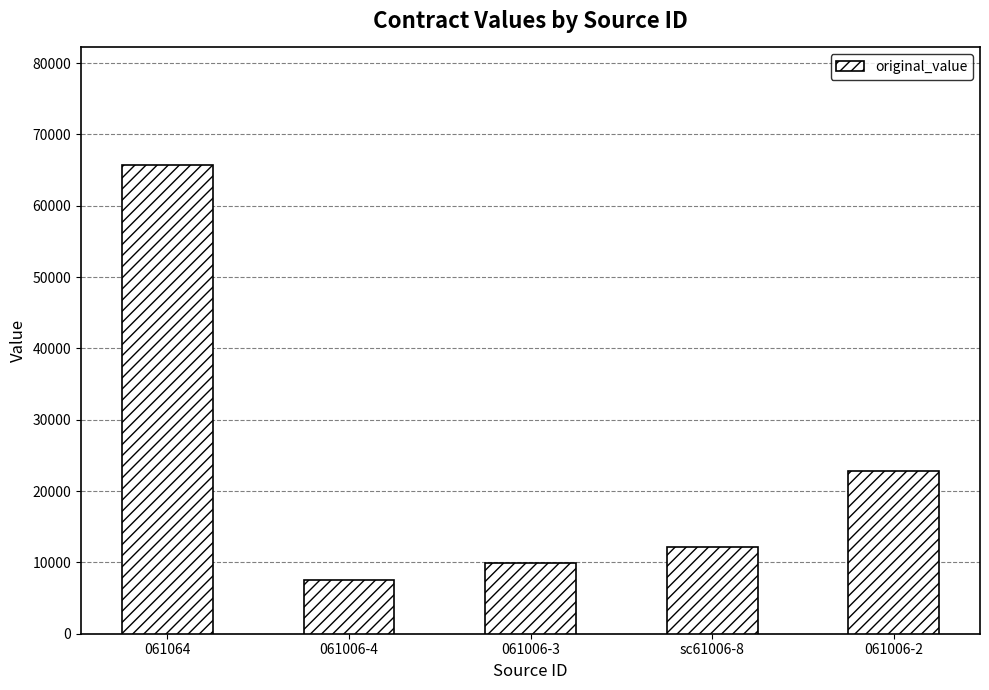

Rank the categories by value from lowest to highest.

061006-4, 061006-3, sc61006-8, 061006-2, 061064